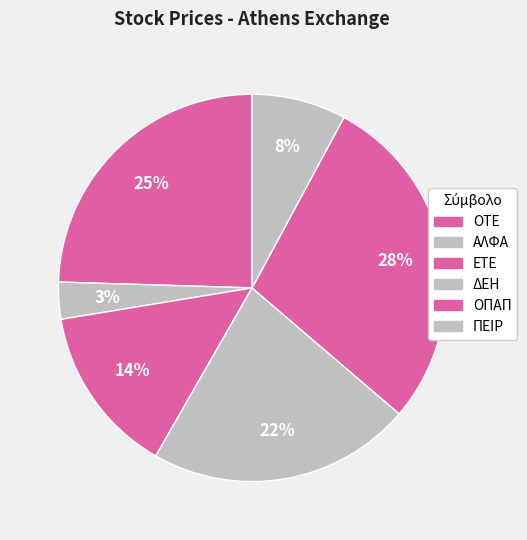

Rank the categories by value from highest to lowest.

ΟΠΑΠ, ΟΤΕ, ΔΕΗ, ΕΤΕ, ΠΕΙΡ, ΑΛΦΑ